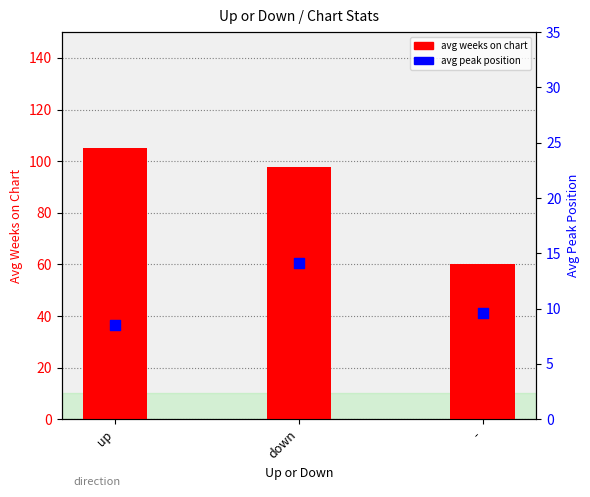

Which series contains the highest Y value?

avg weeks on chart